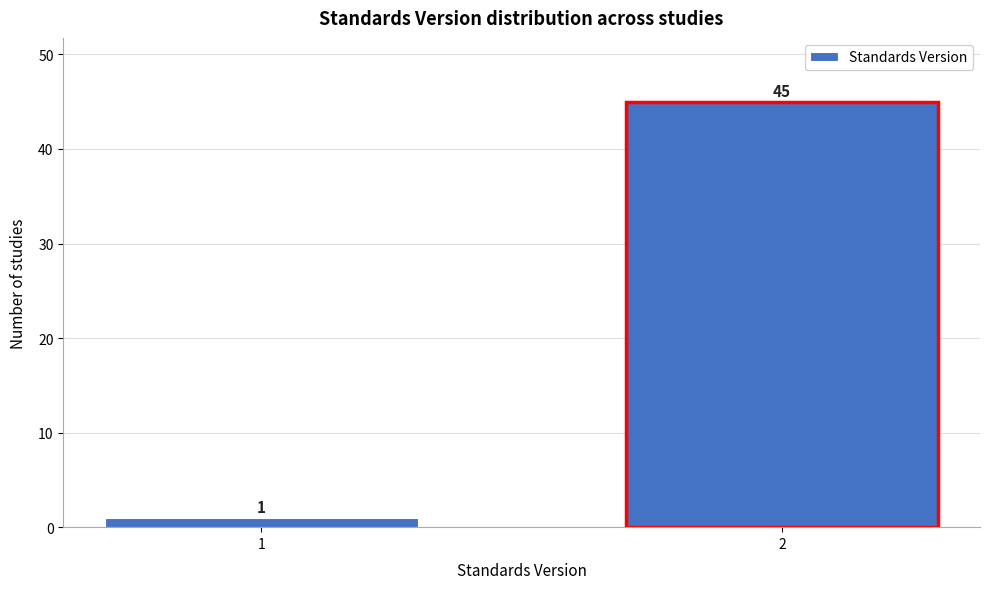

Reading left to right, extract all data points from this chart.

1	45